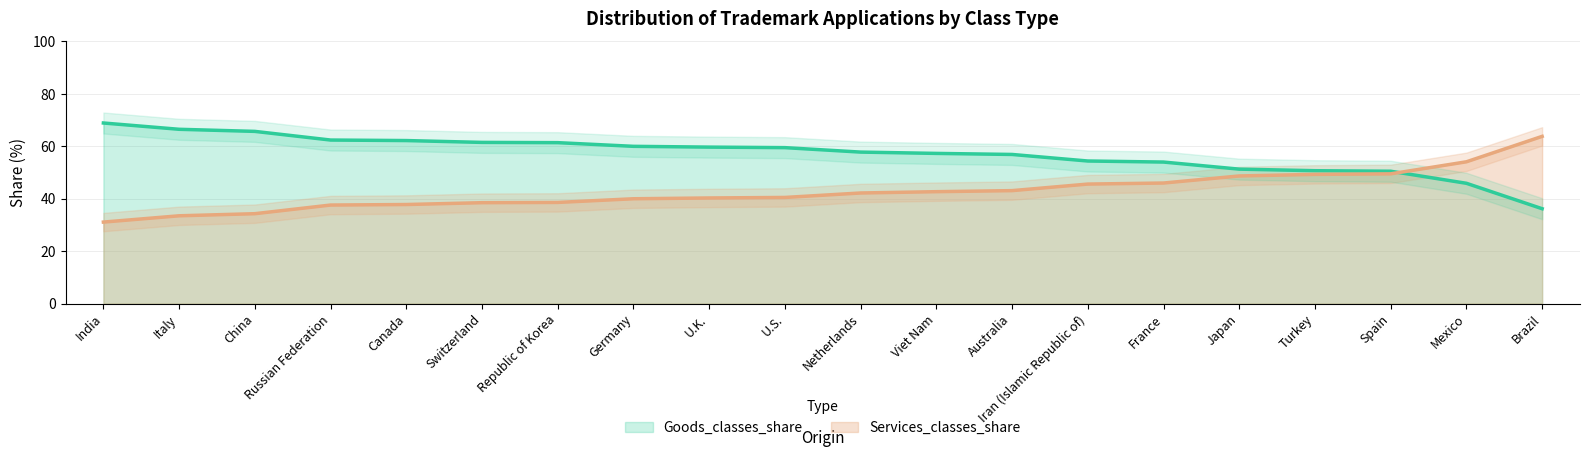

What is the difference between the maximum and second lowest values in the Goods_classes_share series?

23.0